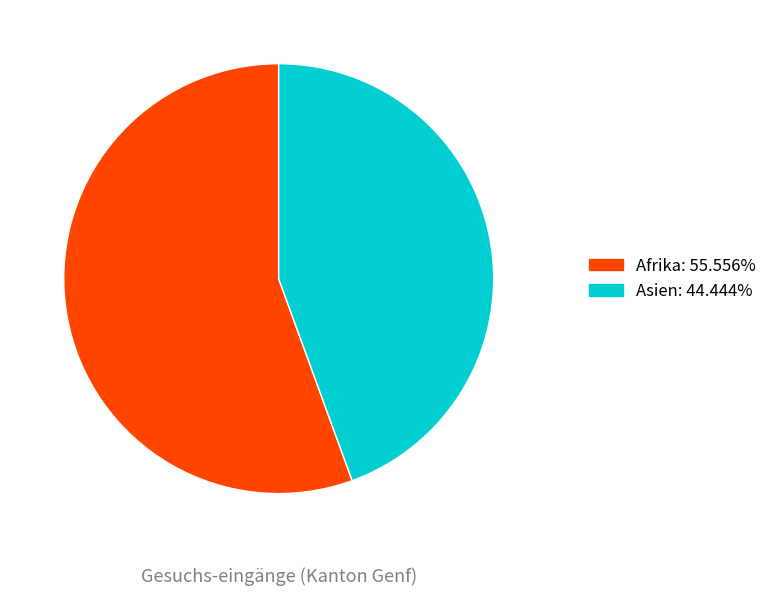

Is there any slice that represents more than half of the pie?

Yes